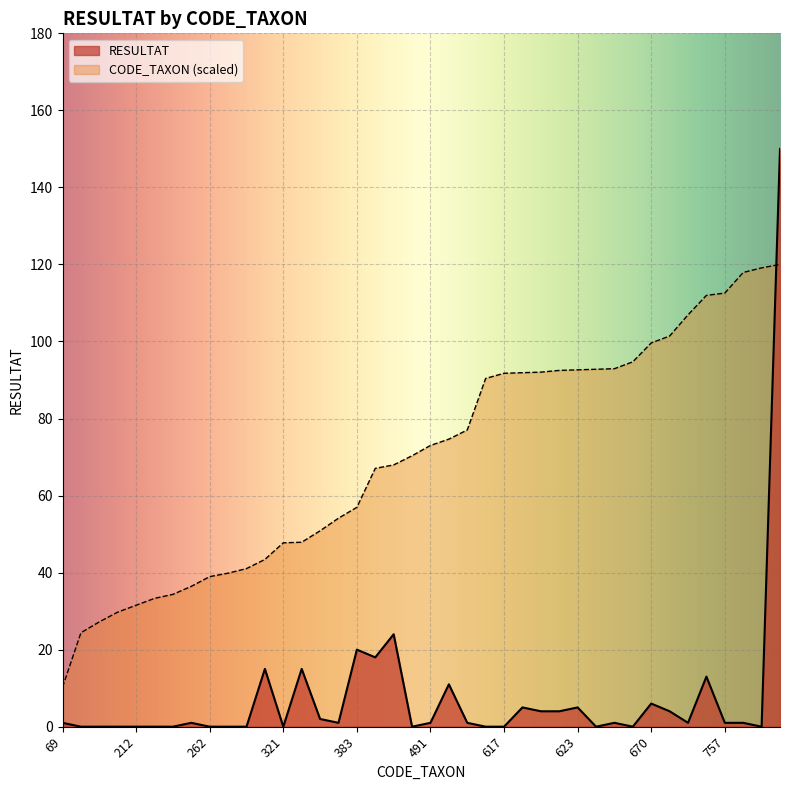

List the series in order of their overall mean, highest first.

CODE_TAXON (scaled), RESULTAT